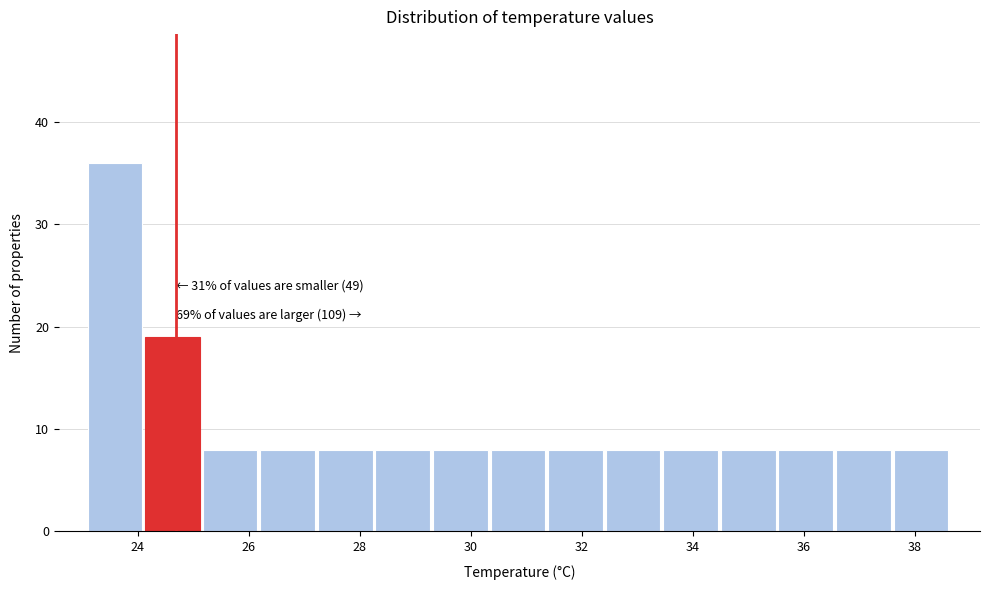

Which range on the x-axis has the tallest bar?

23.2 to 24.2